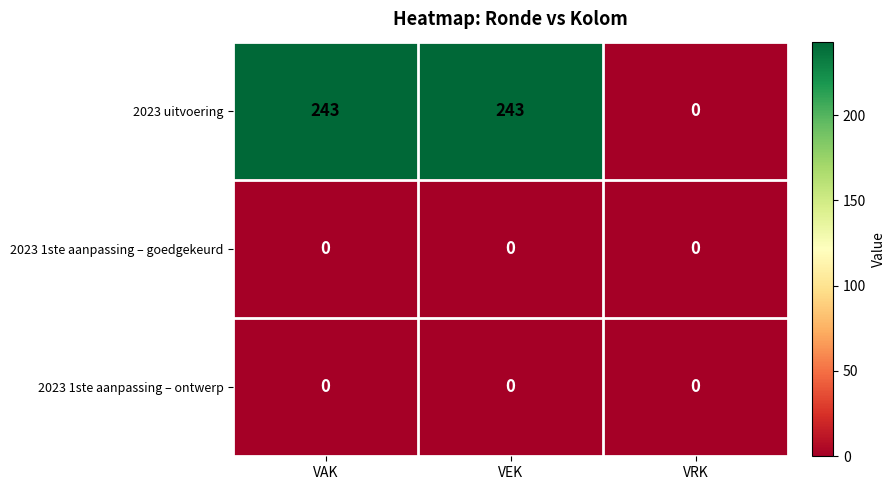

What is the difference between the highest and lowest values at VEK?

243